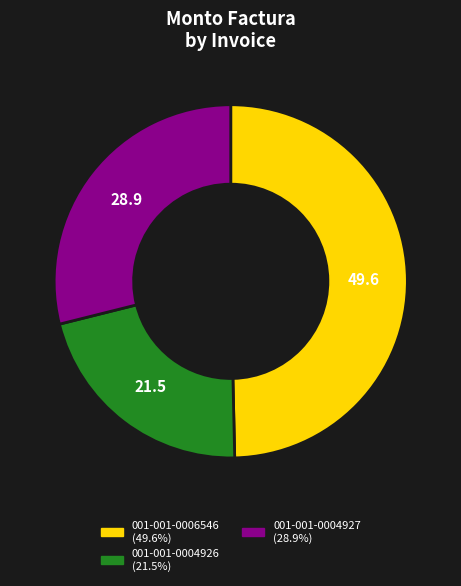

Is the sum of 001-001-0004927 and 001-001-0006546 greater than half?

Yes